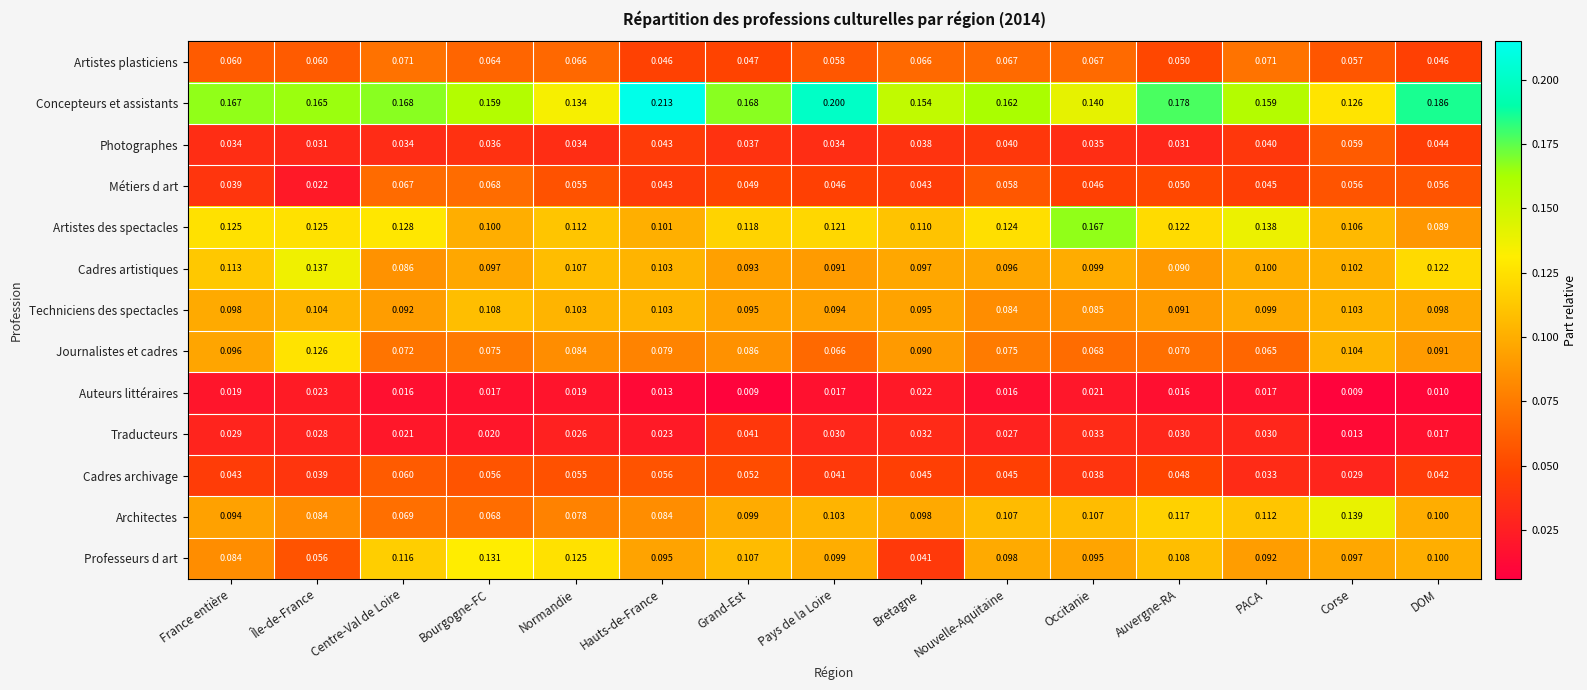

What is the total value across all series at Pays de la Loire?

1.0